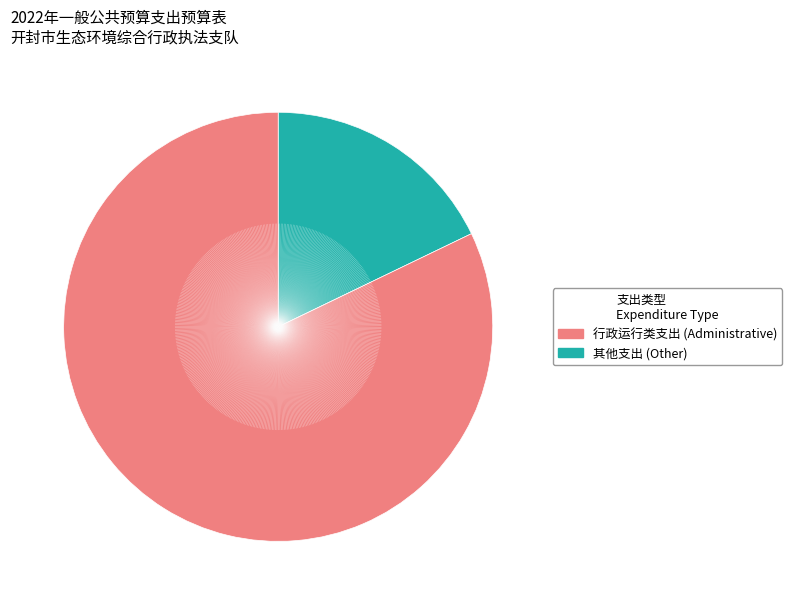

Does any single category account for the majority?

Yes